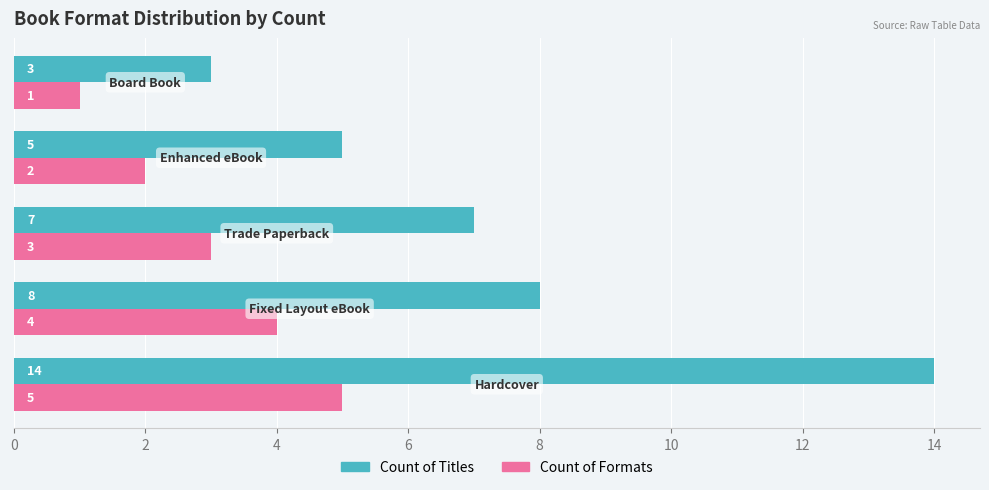

At how many categories does at least one series exceed 2?

5